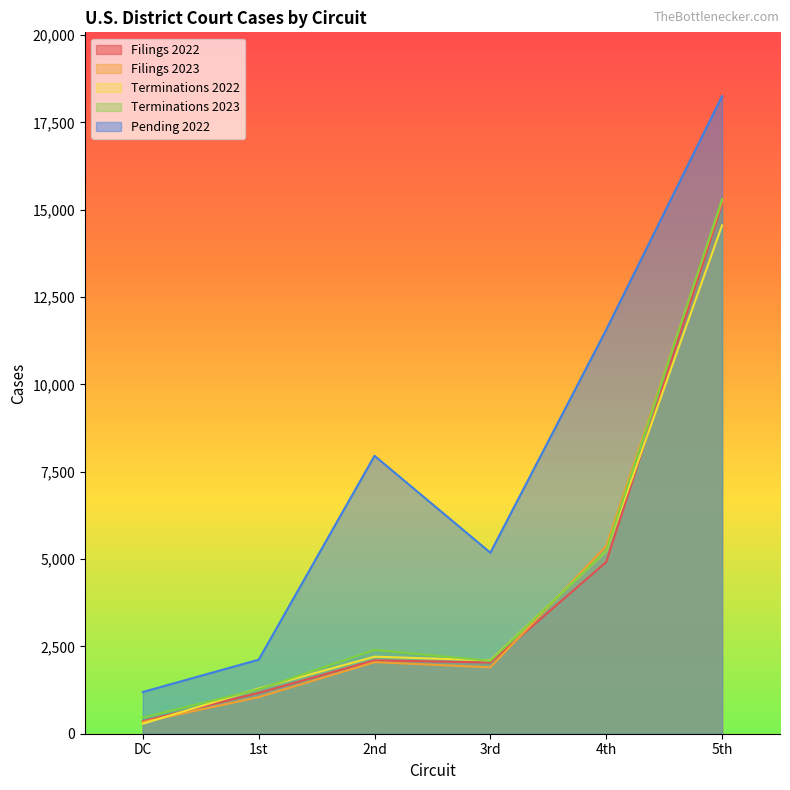

True or false: Filings 2022 has more than 1 interior local peaks.

False